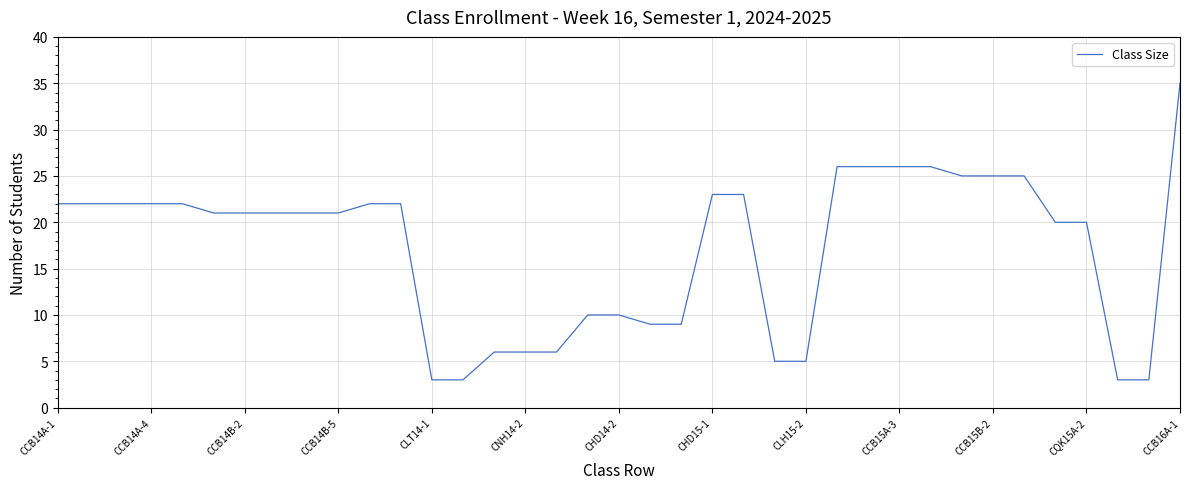

What is the greatest value displayed?

35